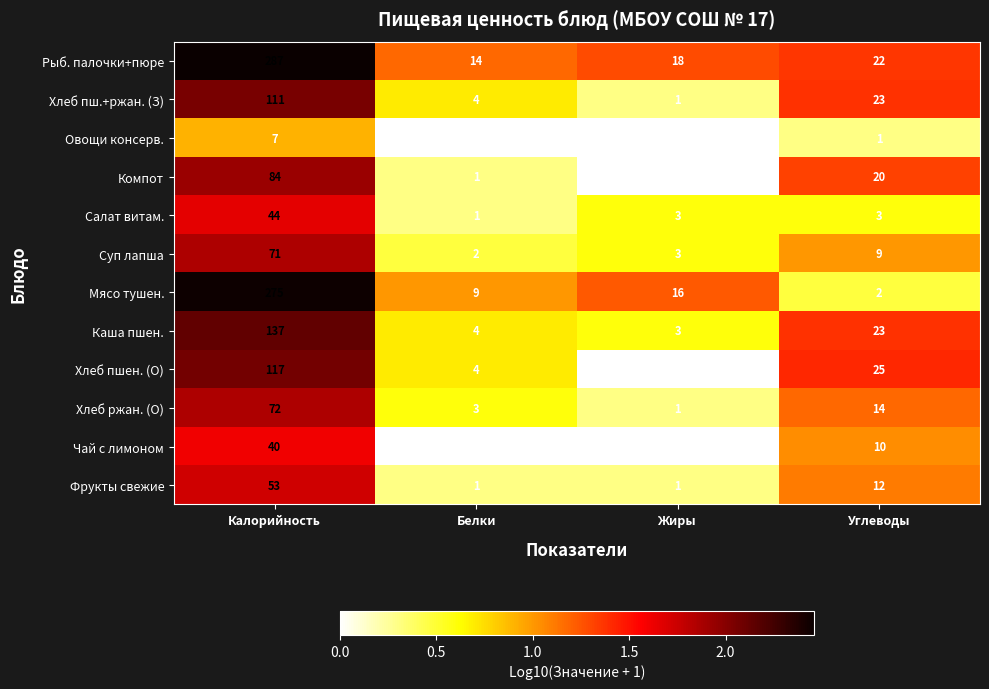

Count the number of categories in the chart.

4